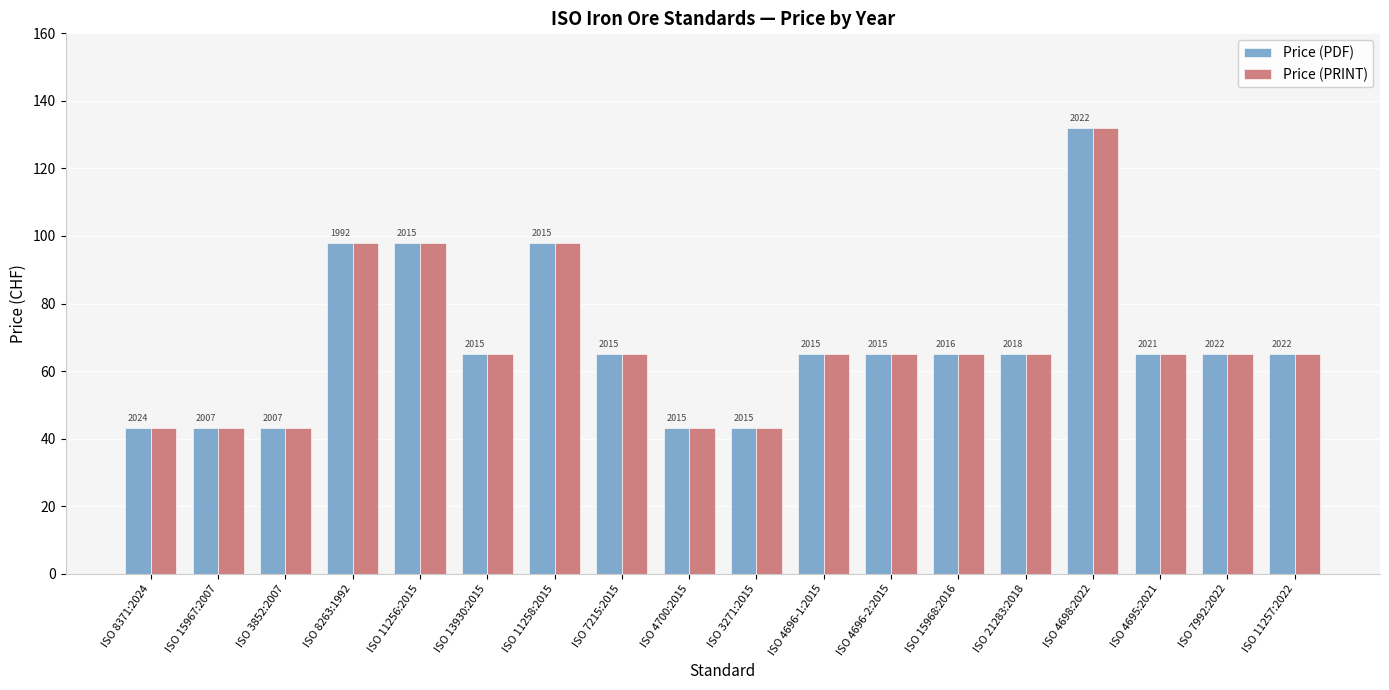

Reading left to right, what are all the values shown in this chart?

Price (PDF): ISO 8371:2024=43	ISO 15967:2007=43	ISO 3852:2007=43	ISO 8263:1992=98	ISO 11256:2015=98	ISO 13930:2015=65	ISO 11258:2015=98	ISO 7215:2015=65	ISO 4700:2015=43	ISO 3271:2015=43	ISO 4696-1:2015=65	ISO 4696-2:2015=65	ISO 15968:2016=65	ISO 21283:2018=65	ISO 4698:2022=132	ISO 4695:2021=65	ISO 7992:2022=65	ISO 11257:2022=65
Price (PRINT): ISO 8371:2024=43	ISO 15967:2007=43	ISO 3852:2007=43	ISO 8263:1992=98	ISO 11256:2015=98	ISO 13930:2015=65	ISO 11258:2015=98	ISO 7215:2015=65	ISO 4700:2015=43	ISO 3271:2015=43	ISO 4696-1:2015=65	ISO 4696-2:2015=65	ISO 15968:2016=65	ISO 21283:2018=65	ISO 4698:2022=132	ISO 4695:2021=65	ISO 7992:2022=65	ISO 11257:2022=65